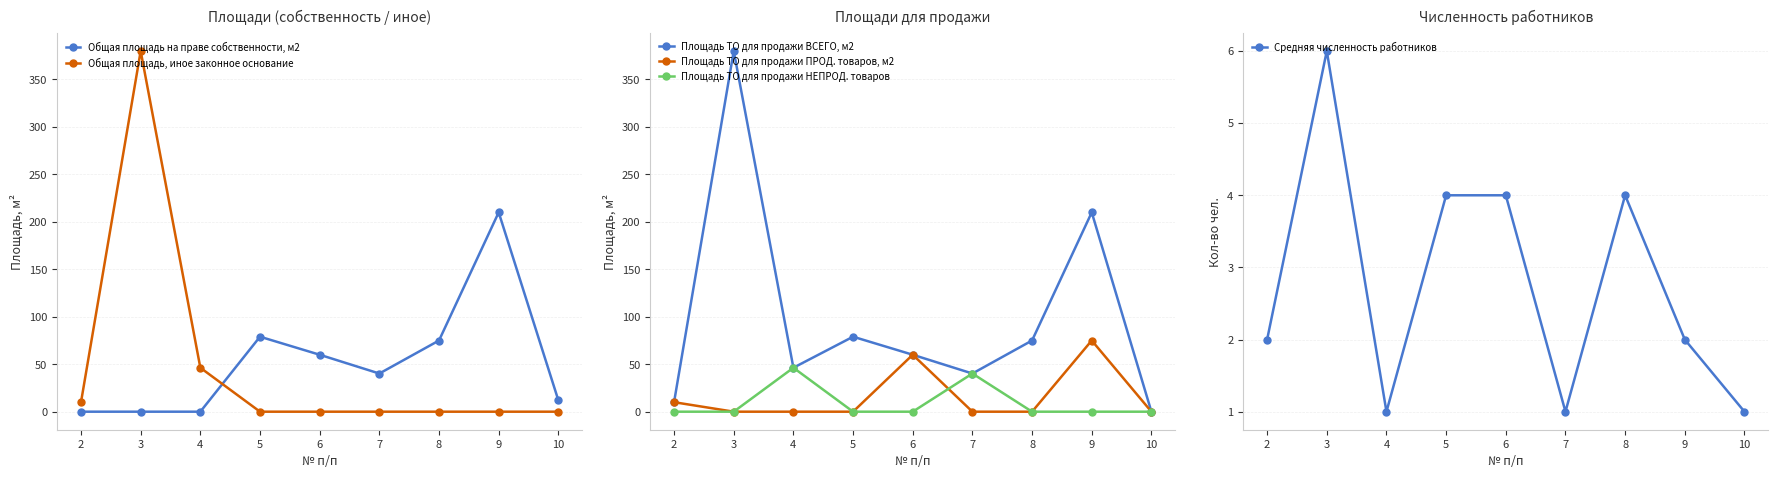

At which category is the sum across all series the highest?

3